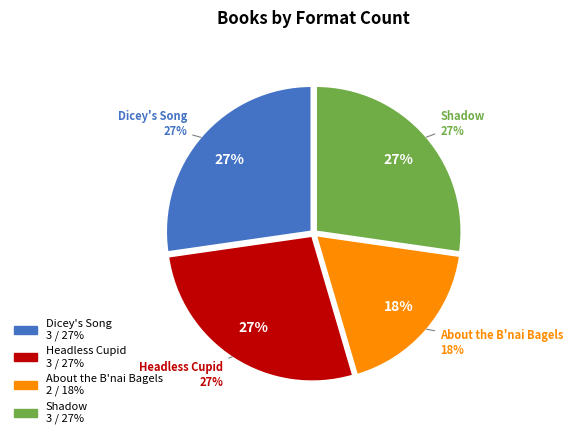

Which category has the smallest portion of the pie?

About the B'nai Bagels